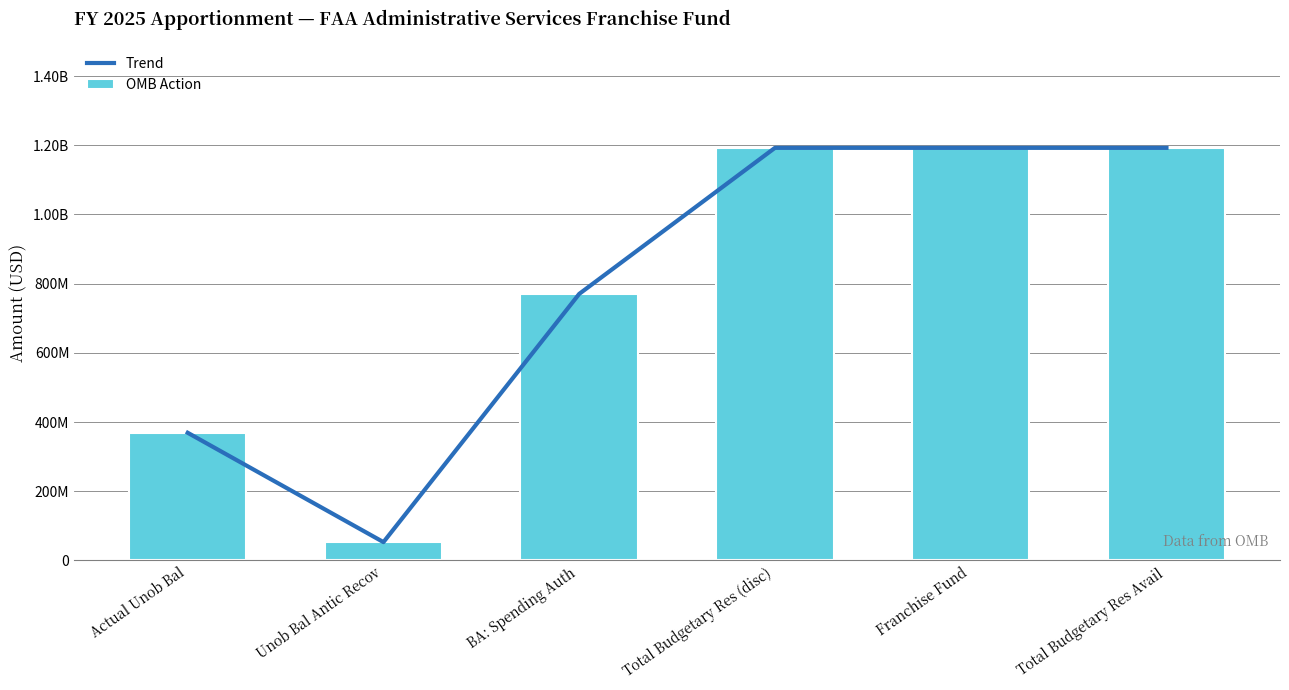

Count the Trend values in the range 369049976 to 1192557976.

5